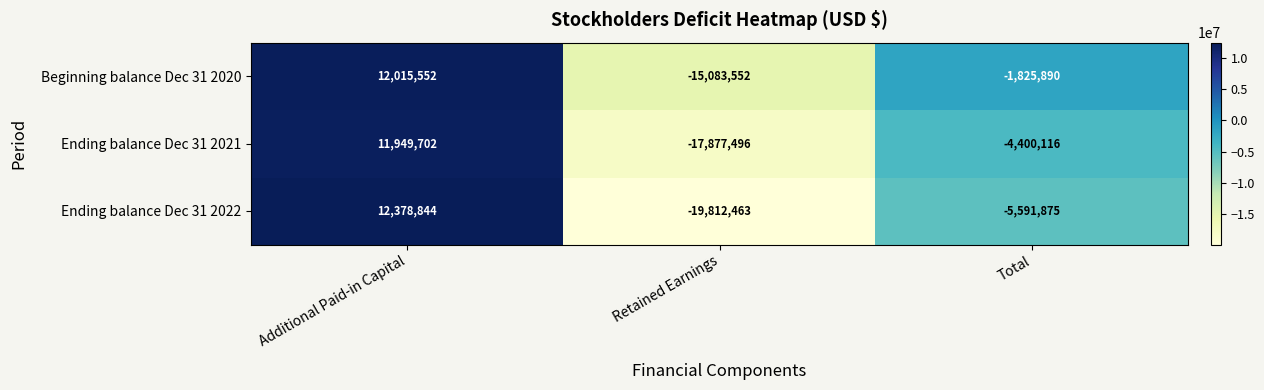

The Ending balance Dec 31 2021 series shows 17491164 at Additional Paid-in Capital. True or false?

False